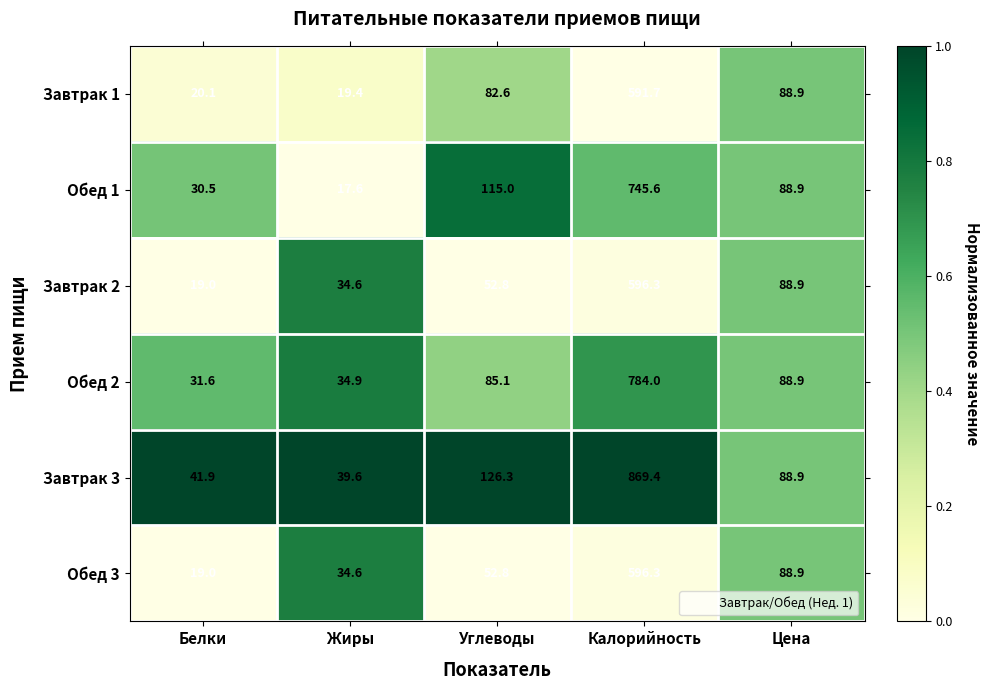

Which category has the lowest value in the Завтрак 1 series?

Жиры